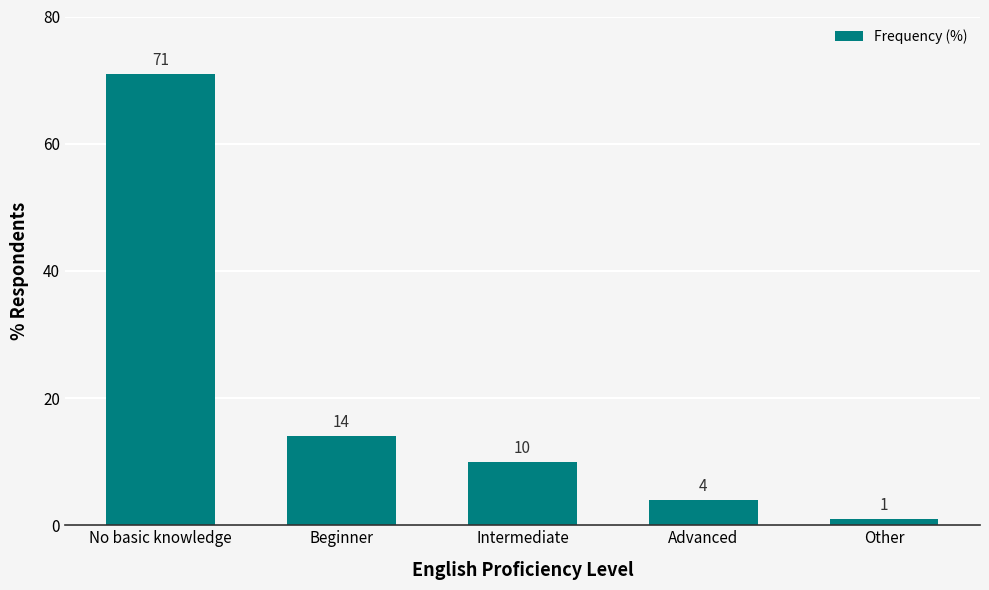

What is the difference between the maximum and minimum values?

70